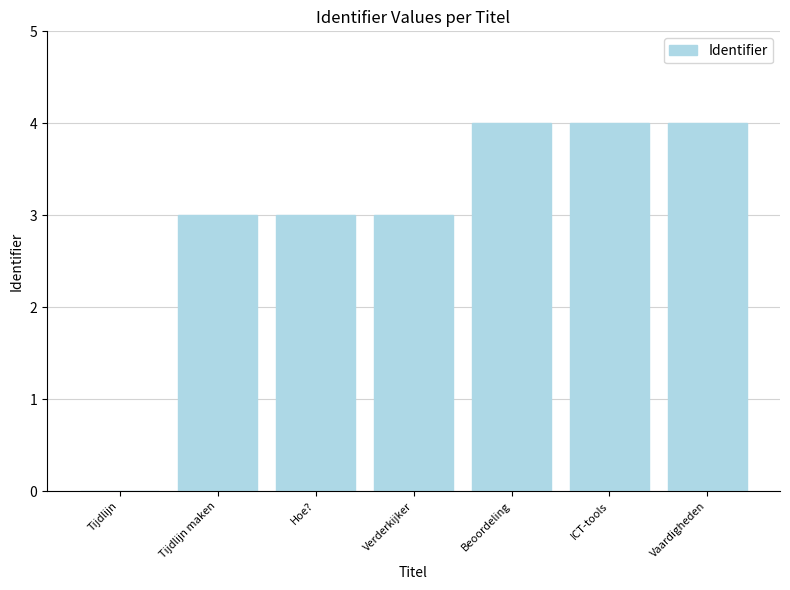

What is the average value?

3